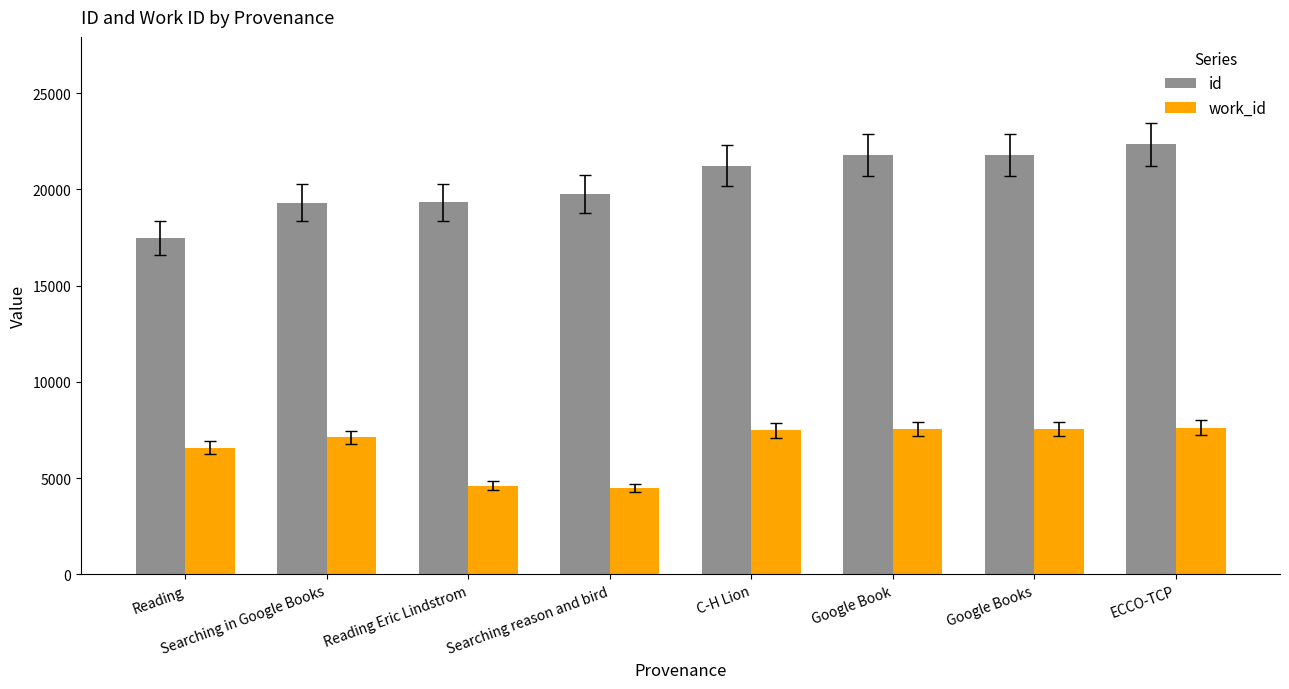

At which category is the sum across all series the highest?

ECCO-TCP